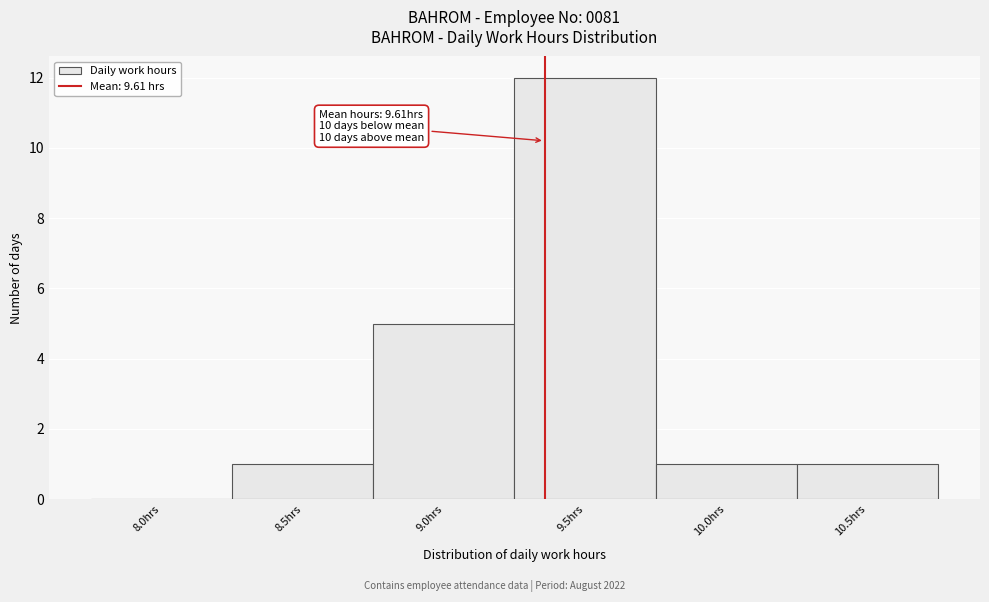

Reading right to left, what are all the values shown in this chart?

10.5hrs=1	10.0hrs=1	9.5hrs=12	9.0hrs=5	8.5hrs=1	8.0hrs=0